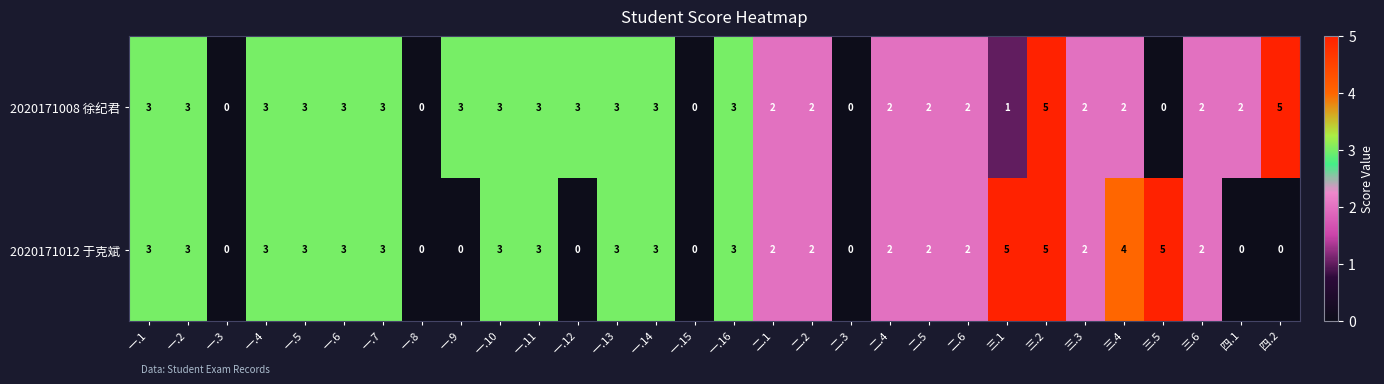

At 一.12, list the series in order from smallest to largest.

2020171012 于克斌, 2020171008 徐纪君